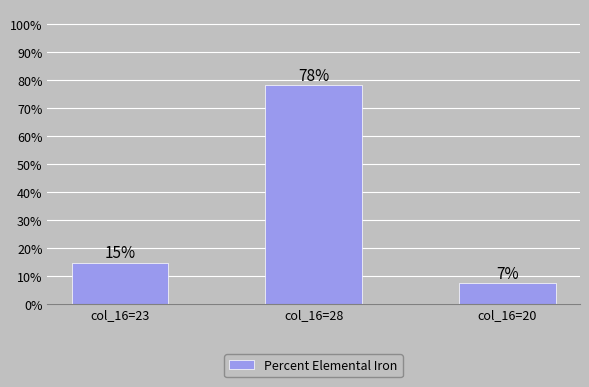

Reading left to right, what are all the values shown in this chart?

col_16=23=14.6	col_16=28=78.0	col_16=20=7.3